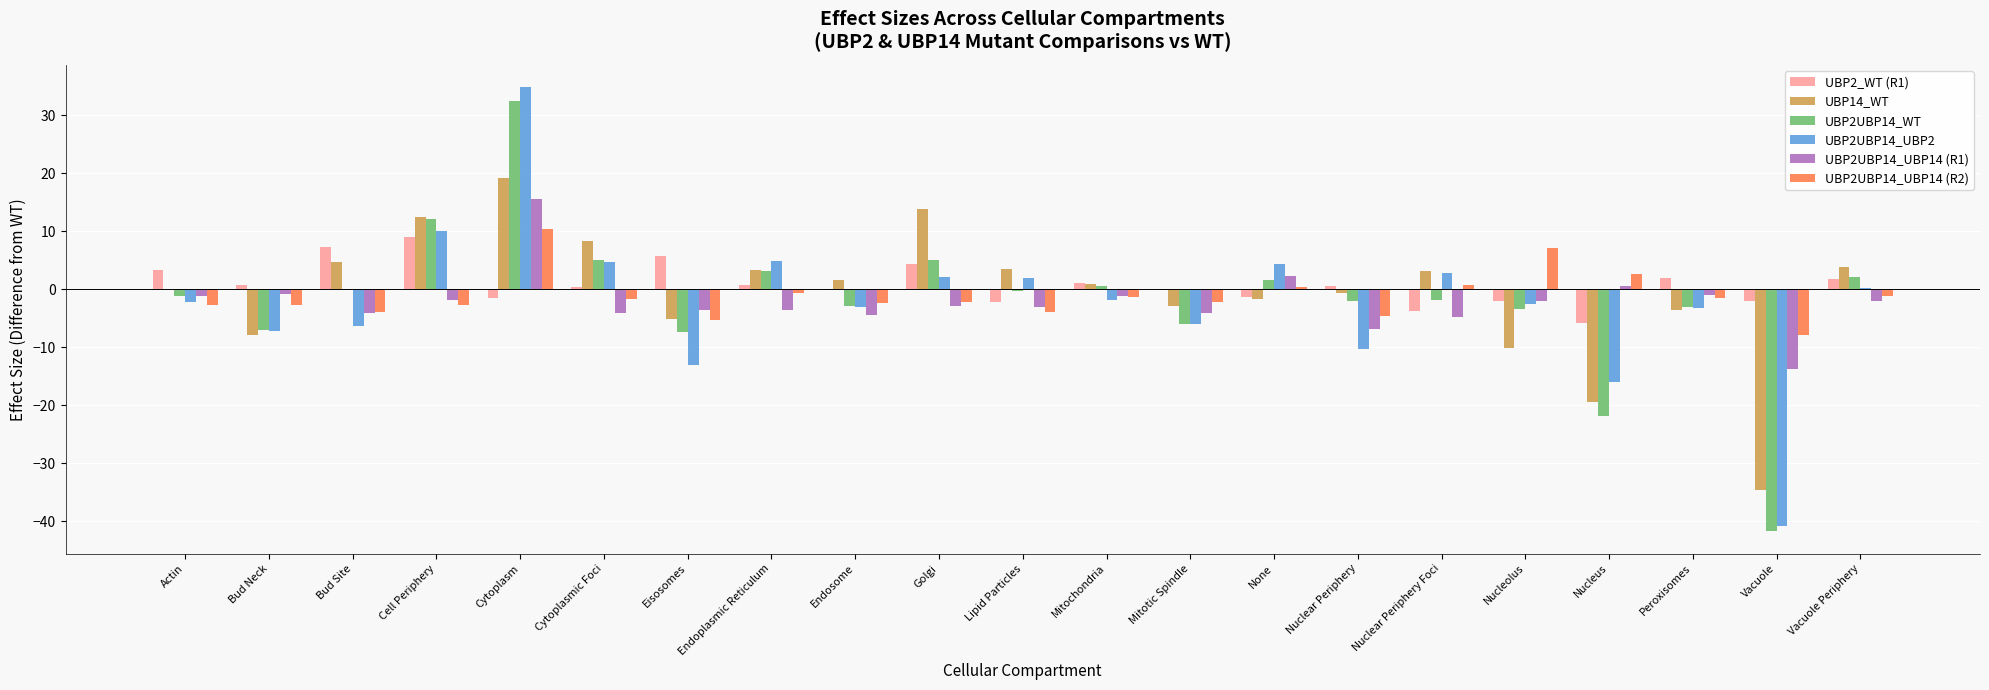

At which label does UBP2UBP14_WT first exceed -1?

Bud Site